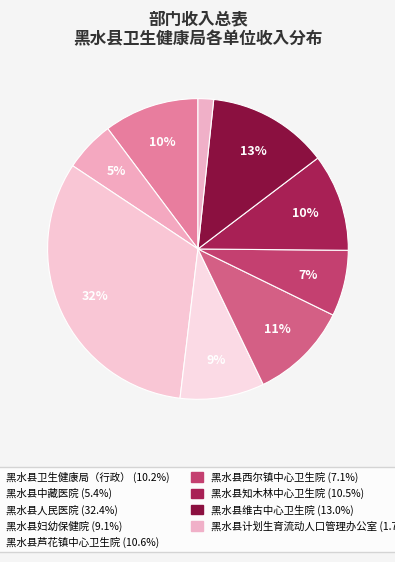

Which has a higher value, 黑水县维古中心卫生院 or 黑水县妇幼保健院?

黑水县维古中心卫生院